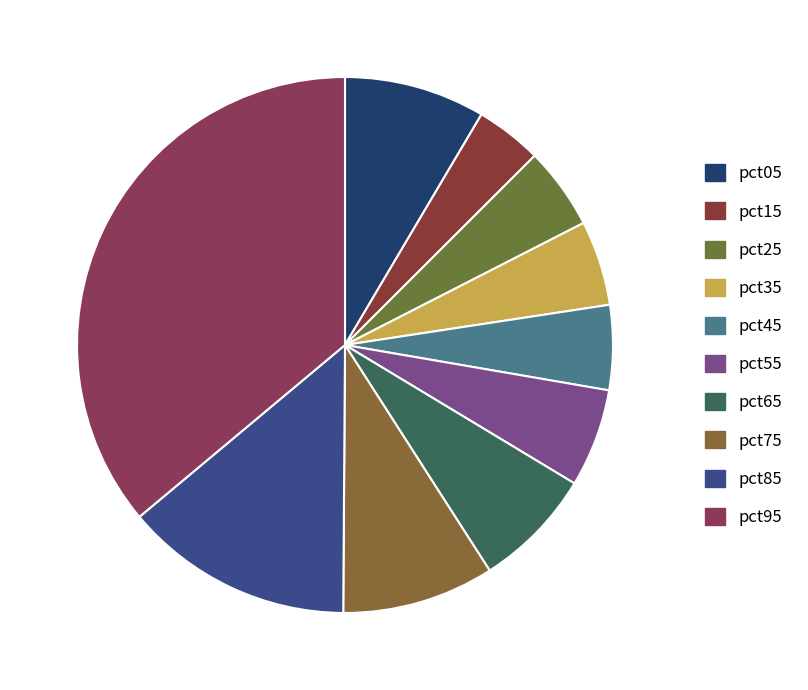

To the nearest percent, what is the combined percentage of pct45 and pct05?

14%